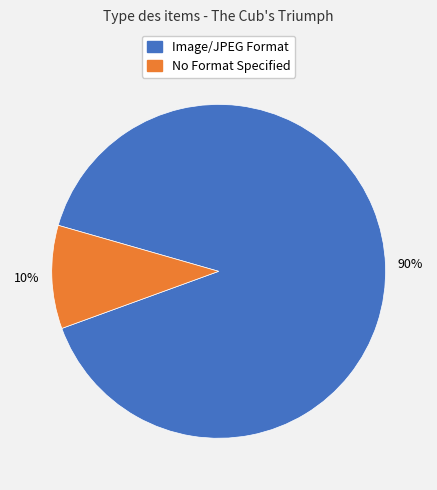

Does any single category account for the majority?

Yes